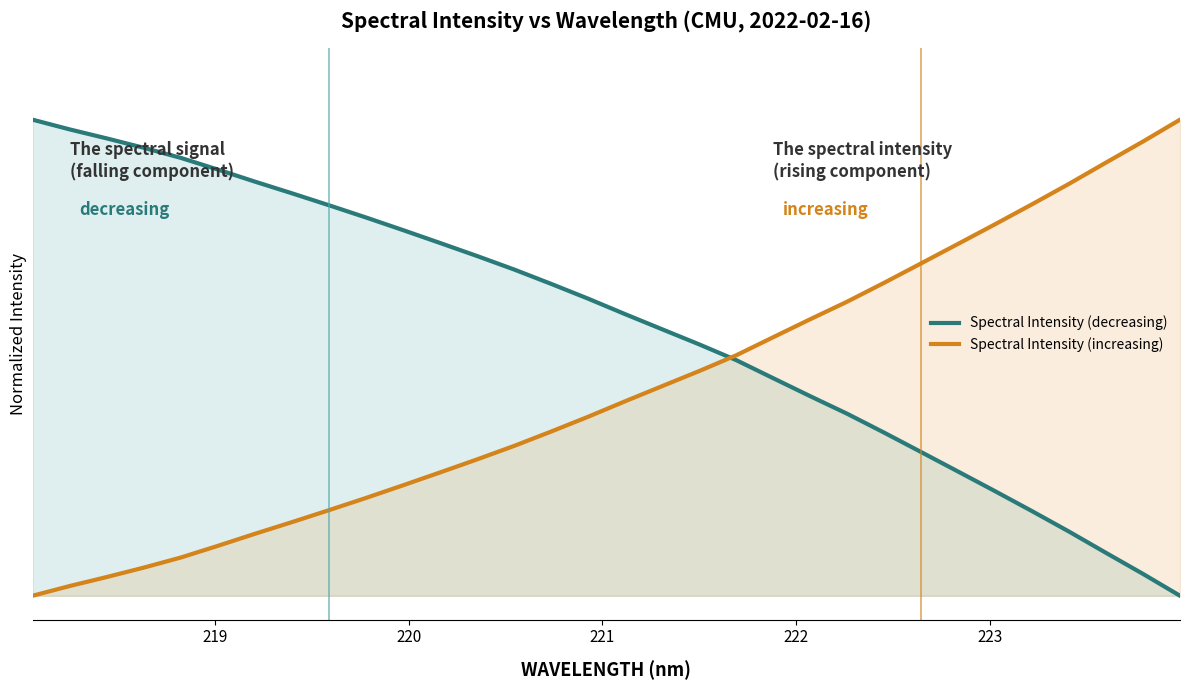

Does the chart display data point markers on the line(s)?

No